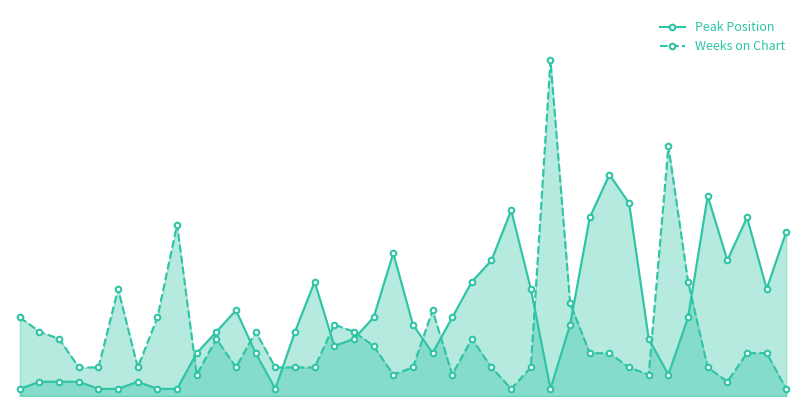

Count the number of data series in this chart.

2